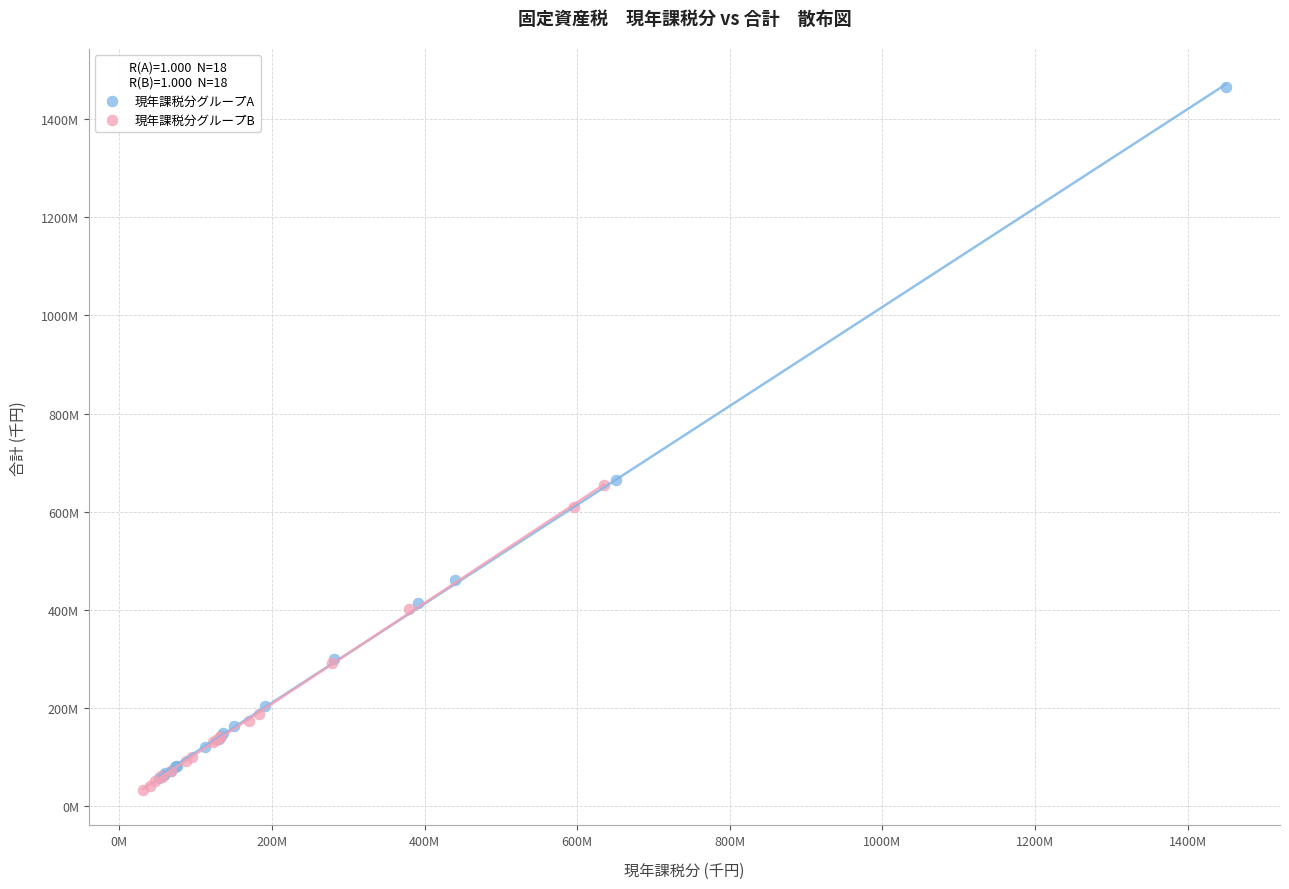

What are all the series names shown in the legend?

現年課税分グループA, 現年課税分グループB